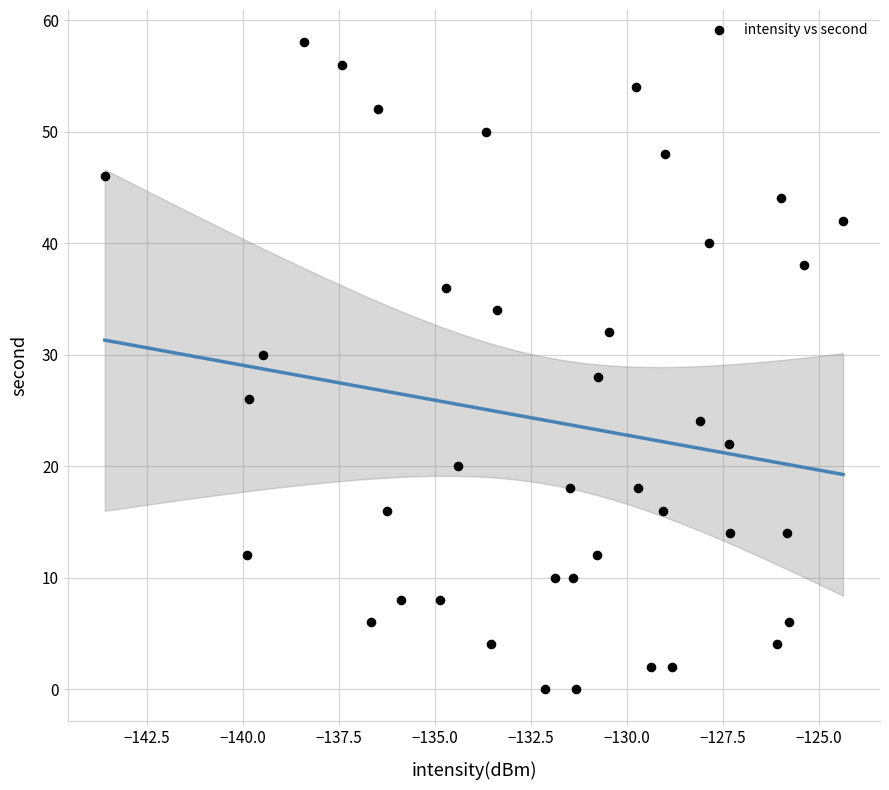

What is the range of Y values (max minus min)?

58